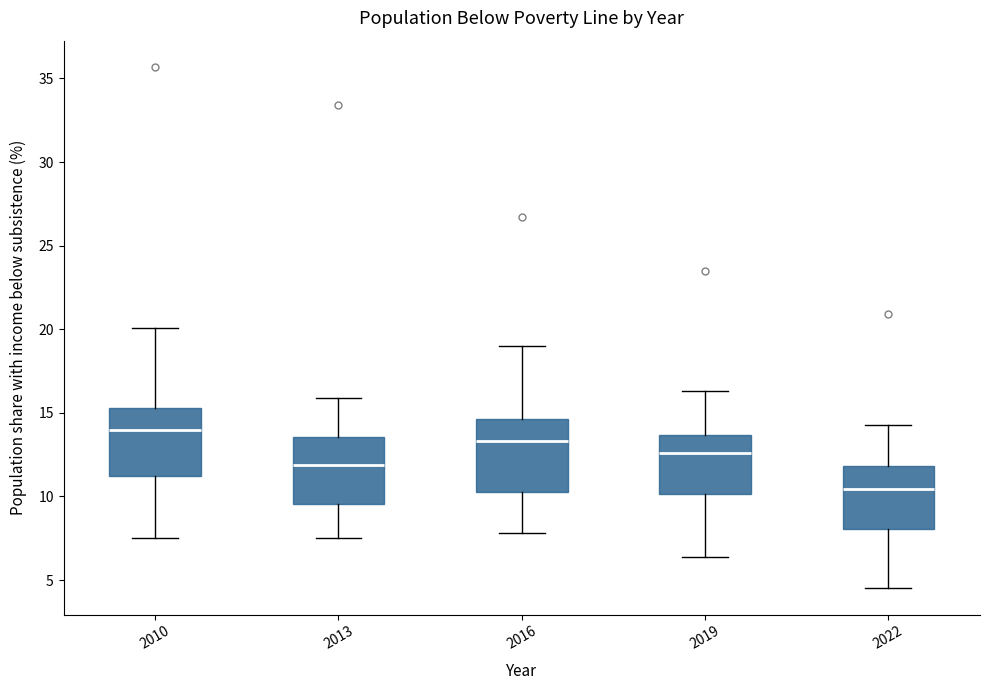

Reading left to right, transcribe this box plot: for each box, give where its median line is, the range the box spans, and where its two whiskers end, as read against the y-axis. The values are not printed on the chart, so give them approximately, as read against the axis.

2010: median 14.0, box 11.0 to 15.5, whiskers 7.5 to 20.0
2013: median 12.0, box 9.5 to 13.5, whiskers 7.5 to 16.0
2016: median 13.5, box 10.5 to 14.5, whiskers 8.0 to 19.0
2019: median 12.5, box 10.0 to 13.5, whiskers 6.5 to 16.5
2022: median 10.5, box 8.0 to 12.0, whiskers 4.5 to 14.5